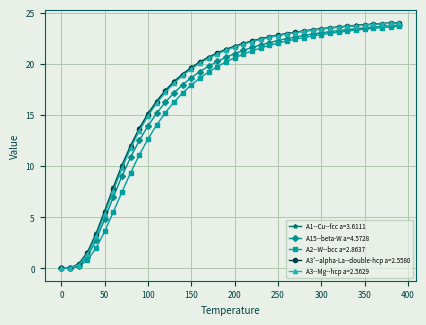

The A1--Cu--fcc a=3.6111 series shows 29.4 at 150. True or false?

False